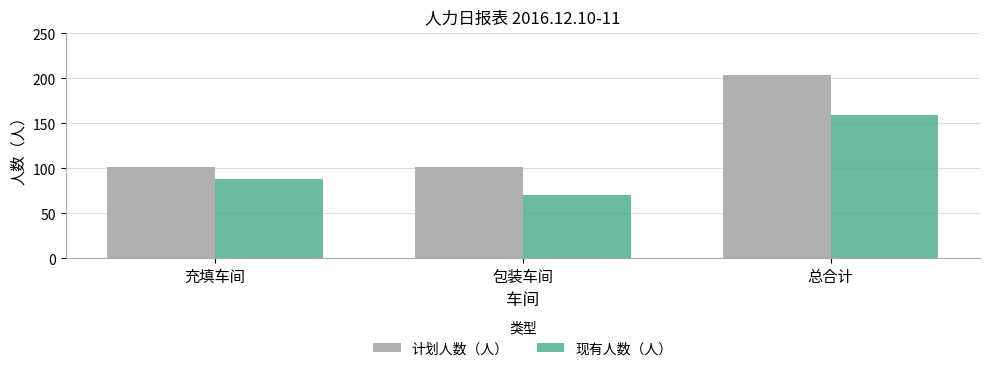

What is the minimum value shown in the chart?

71